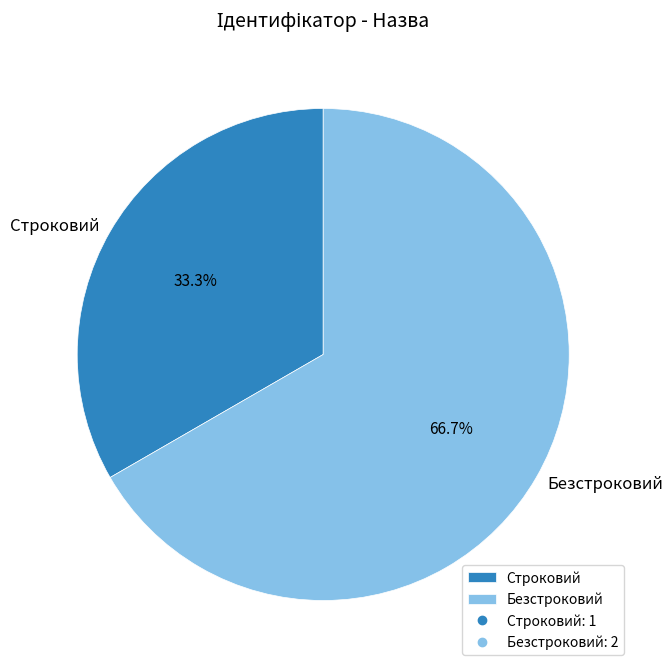

Which category has the smallest portion of the pie?

Строковий